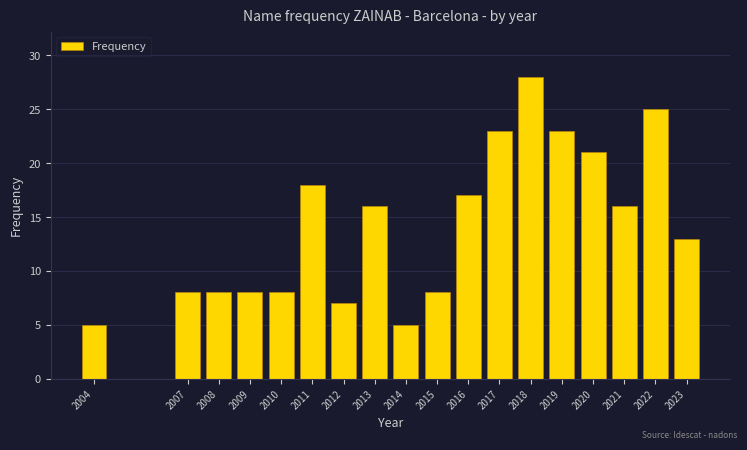

Reading right to left, what are all the values shown in this chart?

2023=13	2022=25	2021=16	2020=21	2019=23	2018=28	2017=23	2016=17	2015=8	2014=5	2013=16	2012=7	2011=18	2010=8	2009=8	2008=8	2007=8	2004=5